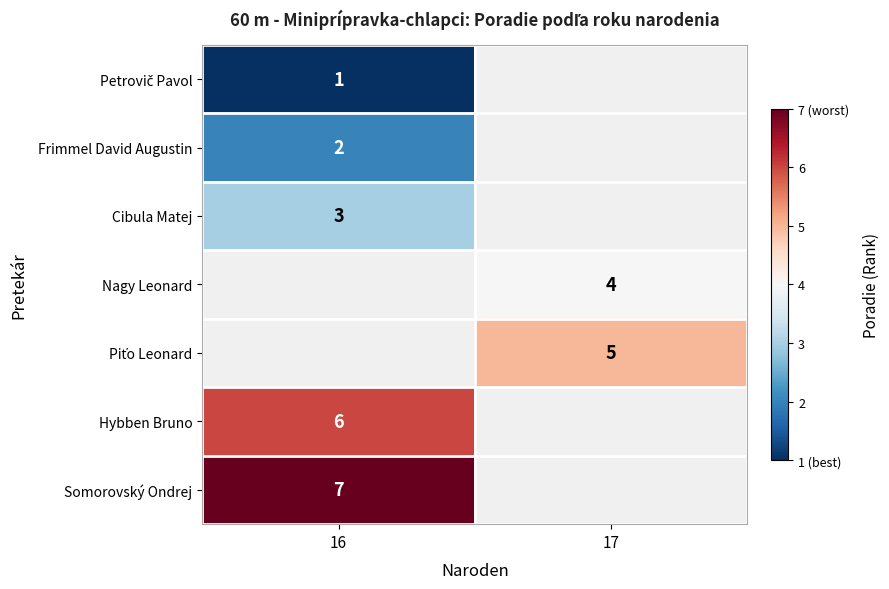

What is the smallest value displayed?

1.0